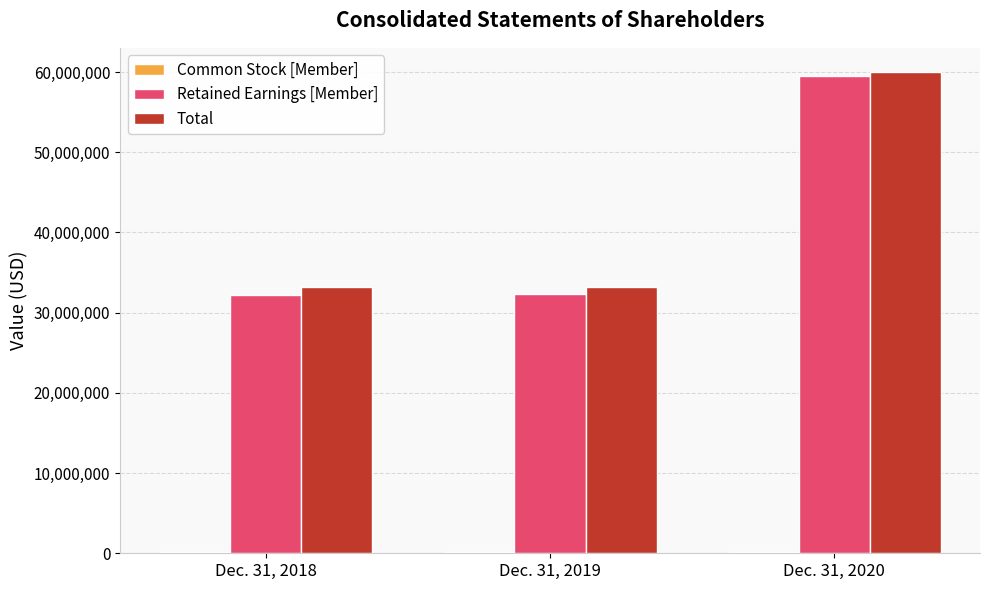

Which series changed the most between Dec. 31, 2018 and Dec. 31, 2020?

Retained Earnings [Member]